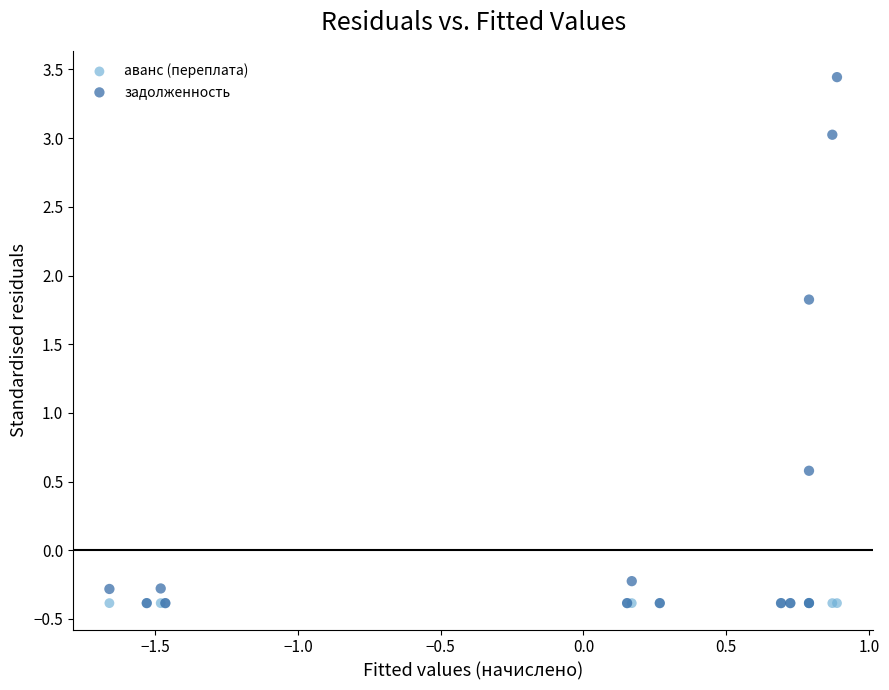

What are all the series names shown in the legend?

аванс (переплата), задолженность